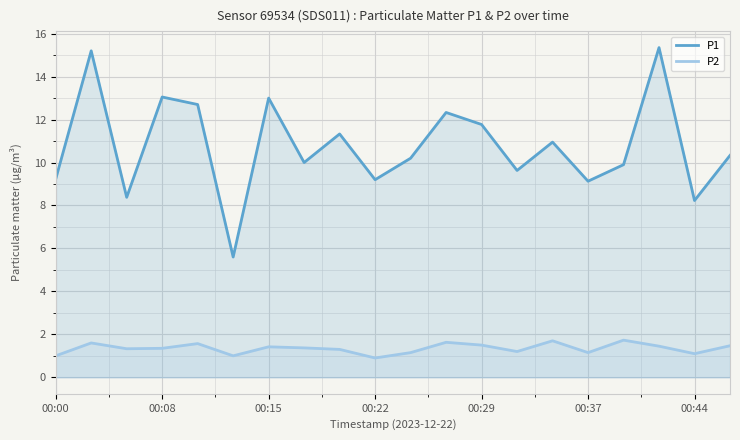

What is the value of the P2 point at the 13th from the left?

1.5